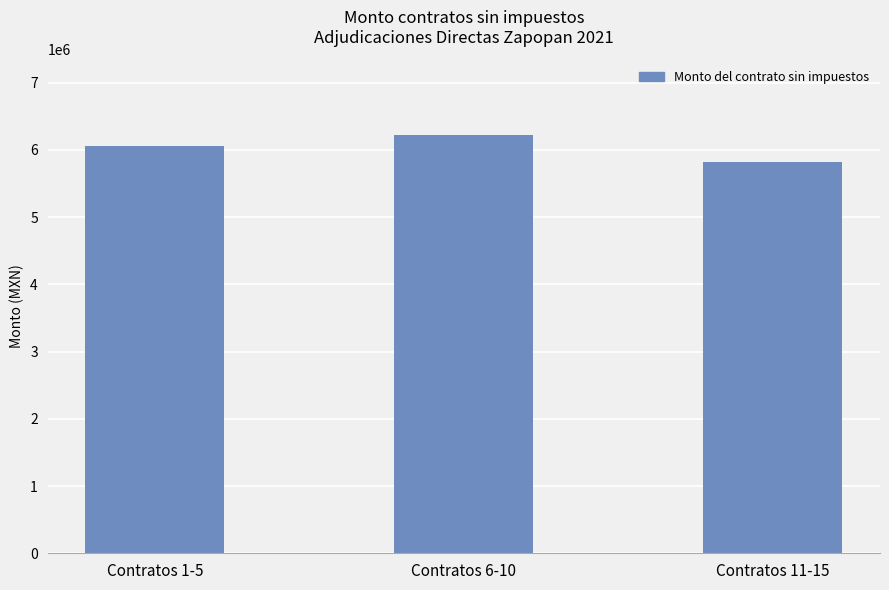

What is the approximate value at Contratos 1-5?

6058307.9